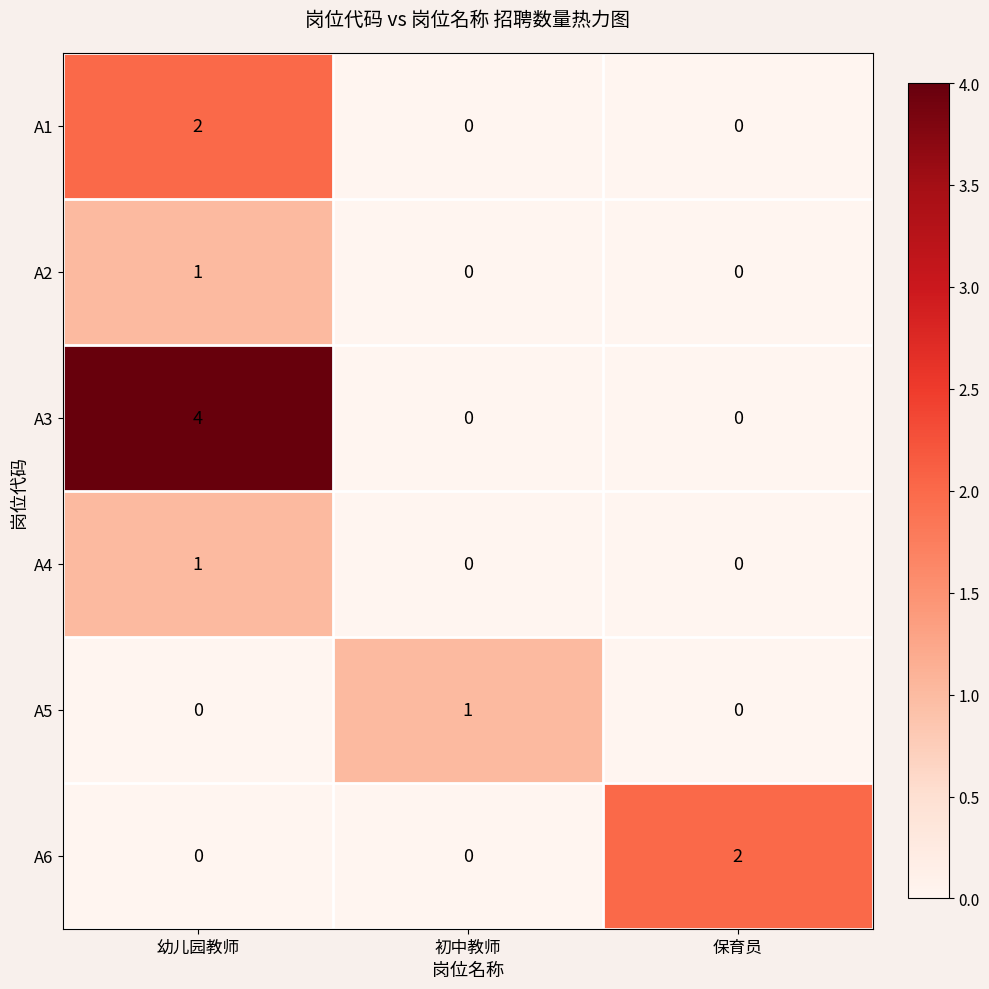

At which category is the sum across all series the highest?

幼儿园教师